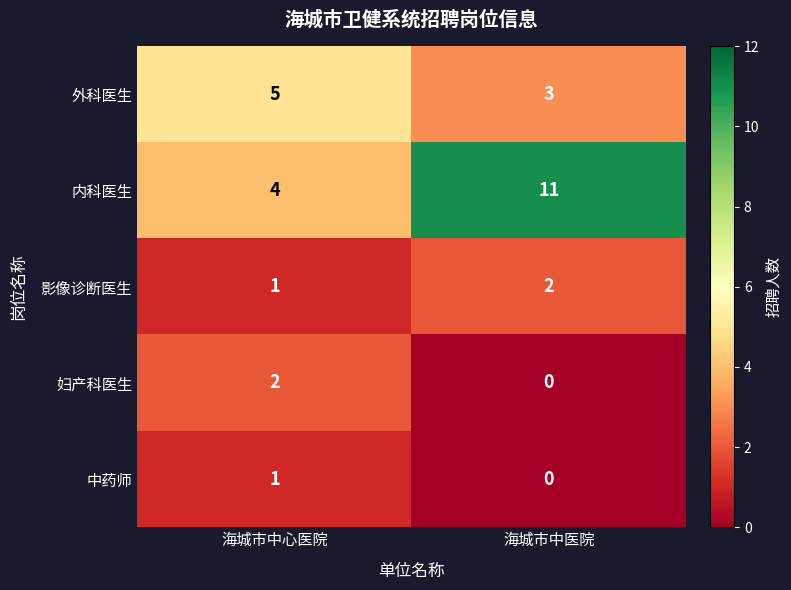

List the labels in order of 妇产科医生 value, smallest first.

海城市中医院, 海城市中心医院